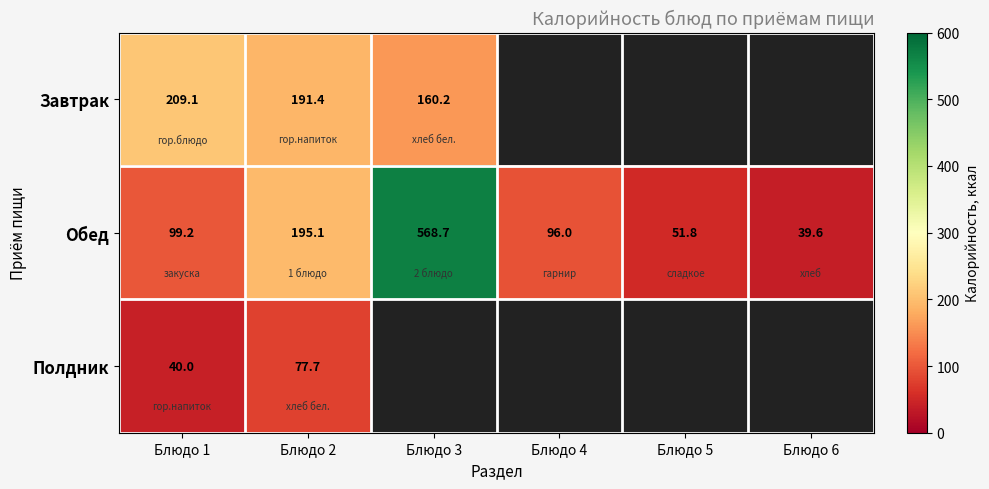

Rank the series at Блюдо 1 from lowest to highest value.

Полдник, Обед, Завтрак